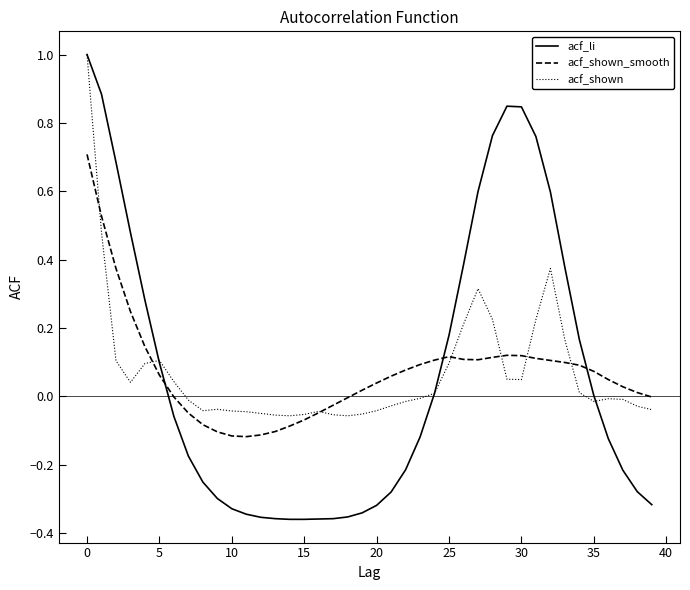

List the series in order of their overall mean, lowest first.

acf_shown_smooth, acf_li, acf_shown